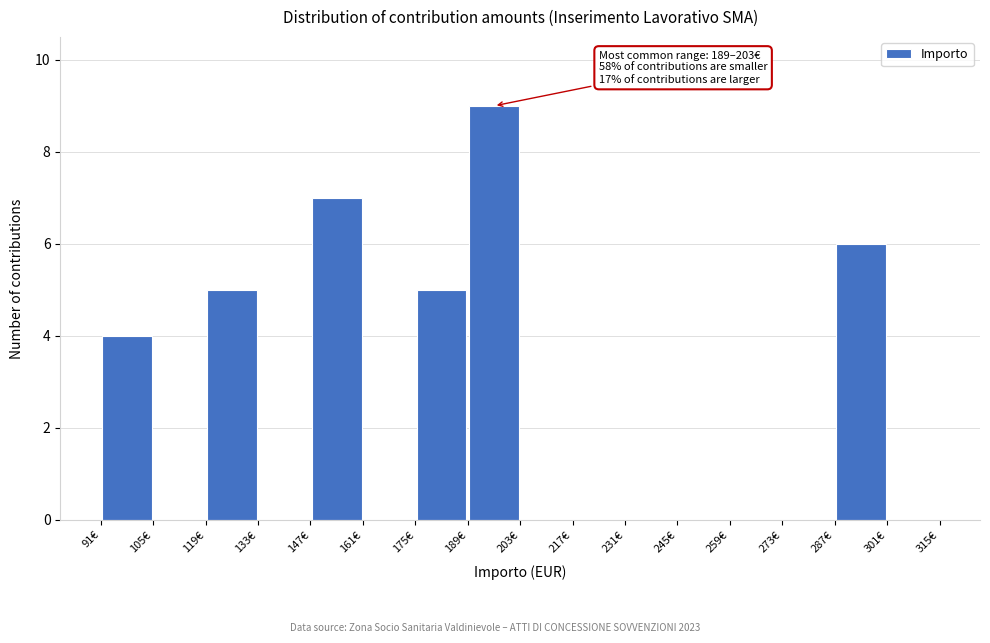

Over which range of the x-axis is the bar tallest?

189 to 203